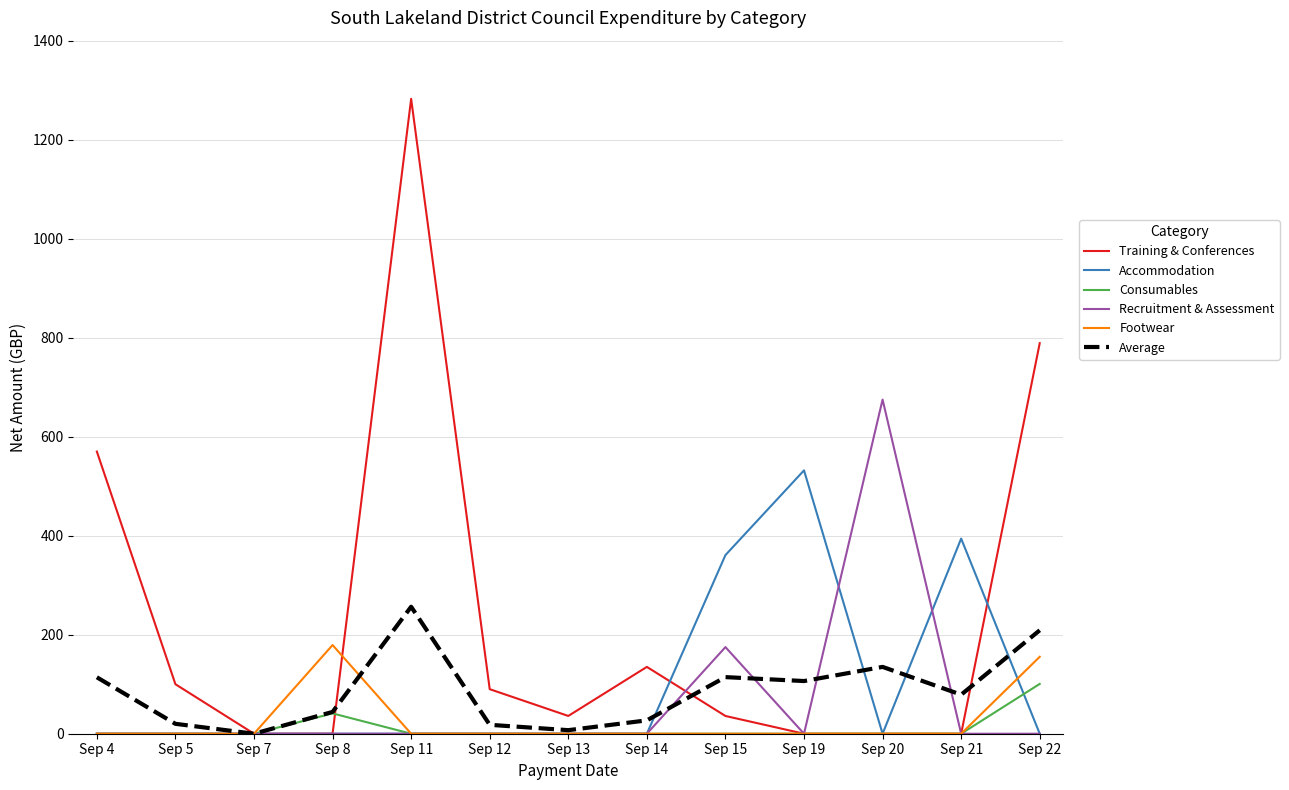

Which series has the largest total across all categories?

Training & Conferences